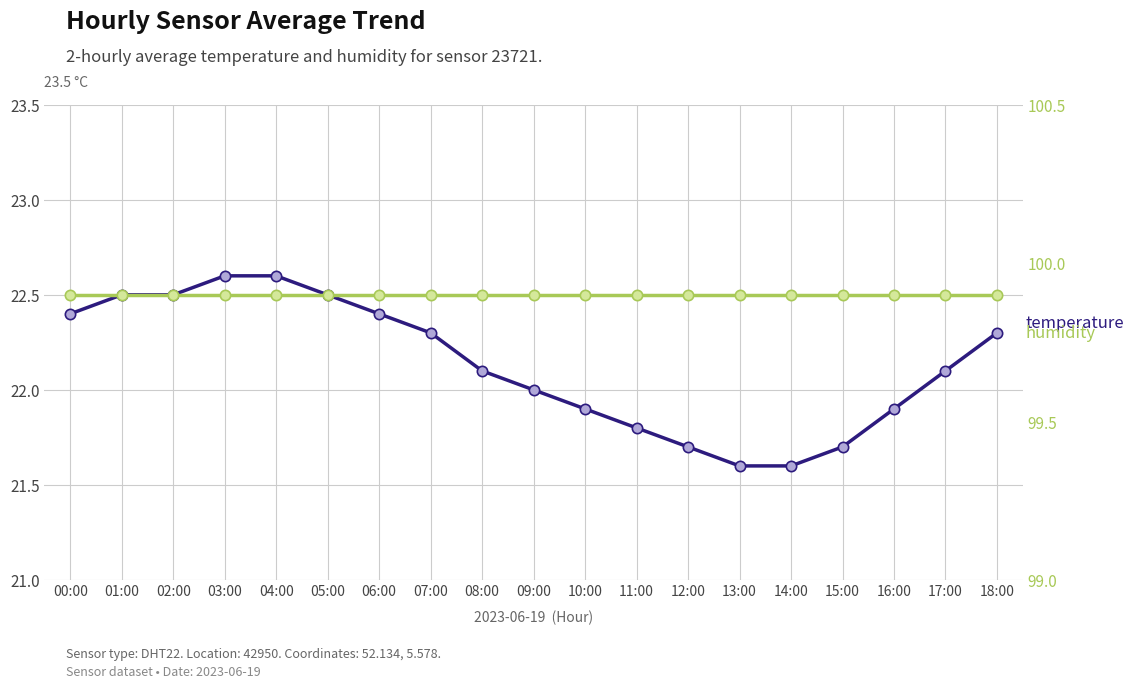

Which series contains the lowest Y value?

temperature